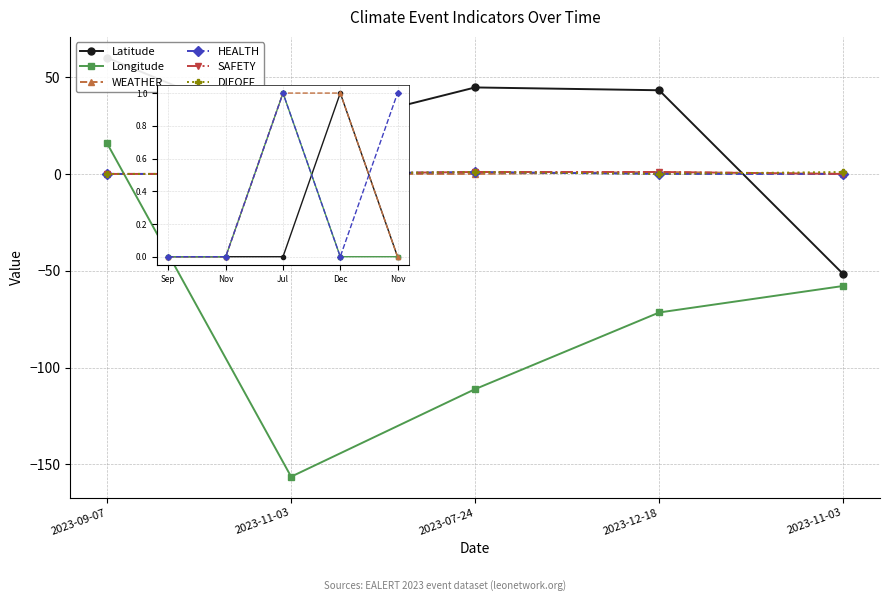

Which series ends up on top after the final intersection of HEALTH and Latitude?

HEALTH